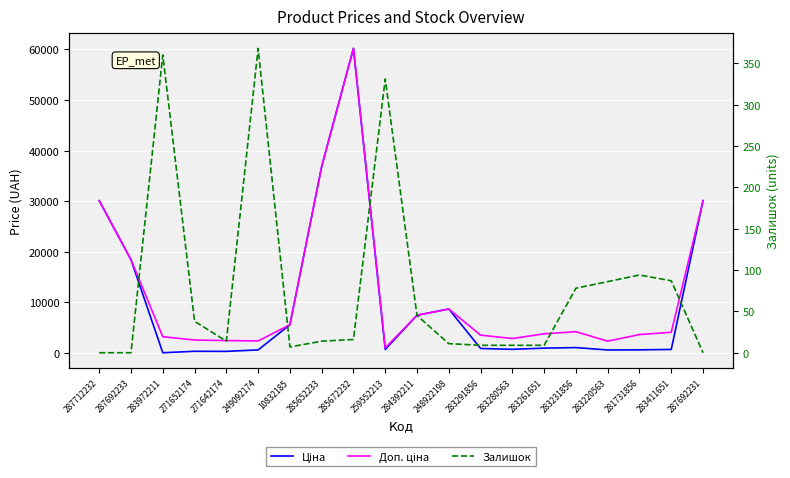

Rank the series at 248922198 from highest to lowest value.

Ціна, Доп. ціна, Залишок